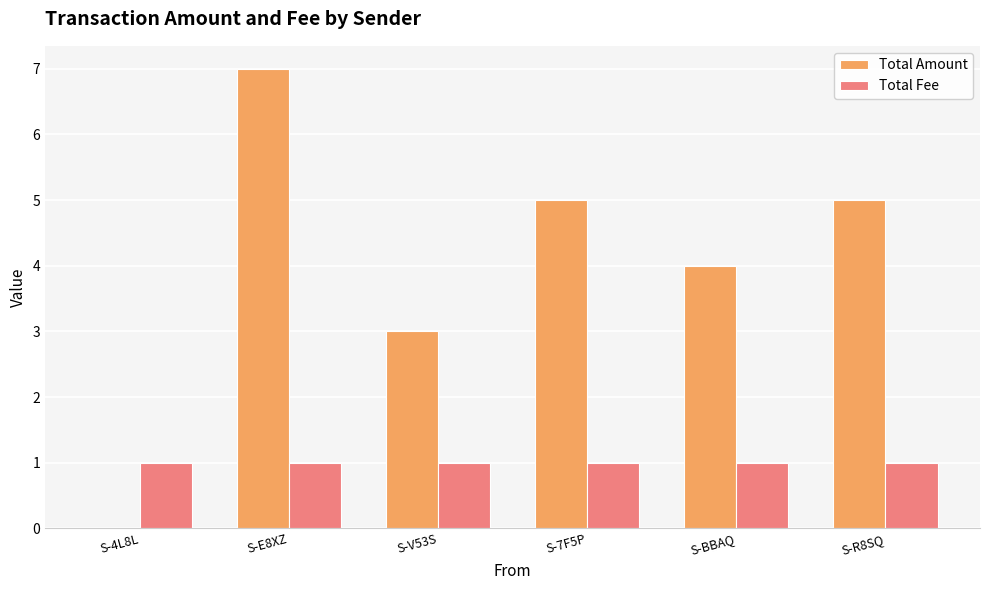

What are all the series names shown in the legend?

Total Amount, Total Fee